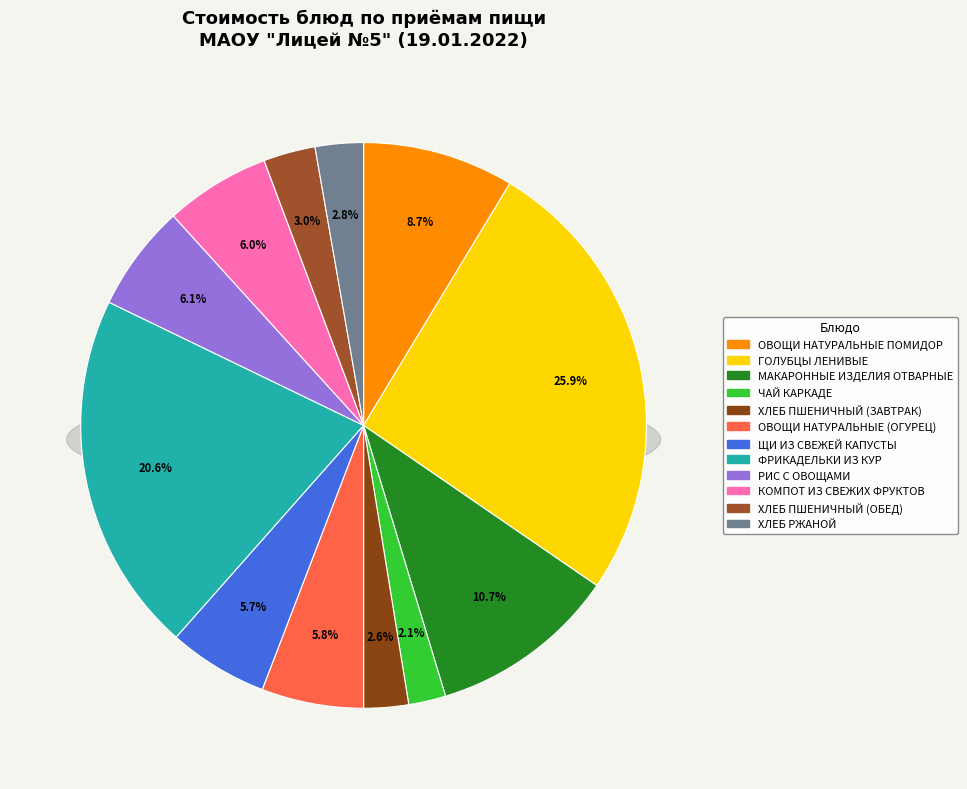

Is КОМПОТ ИЗ СВЕЖИХ ФРУКТОВ the majority of the pie?

No